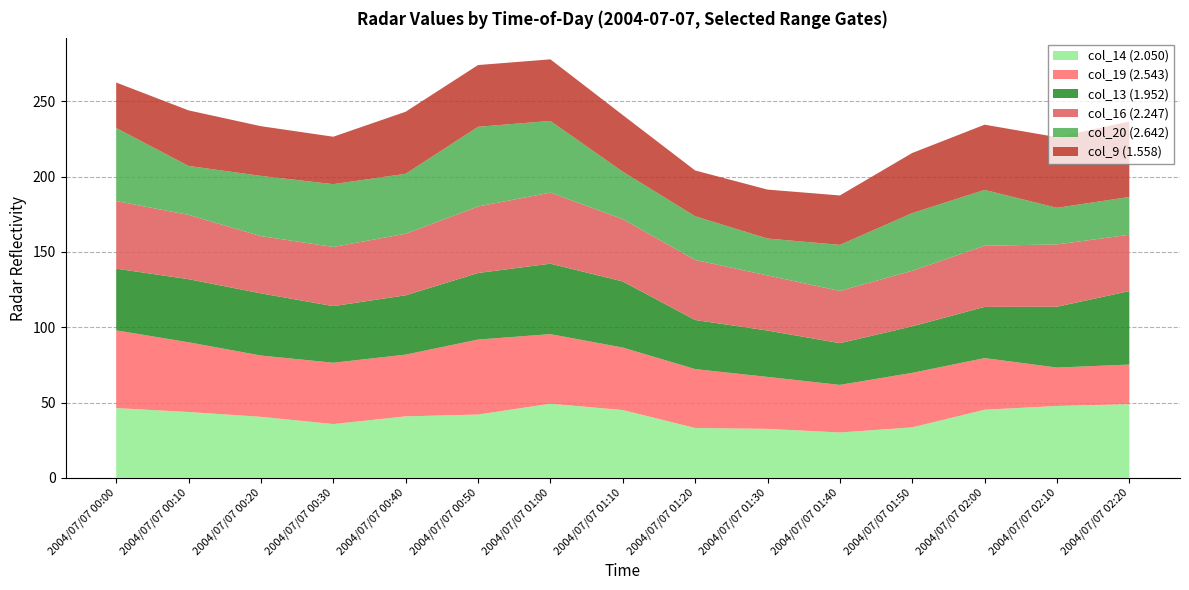

Reading left to right, list all the values displayed in this chart.

col_14 (2.050): 2004/07/07 00:00=46.3	2004/07/07 00:10=43.7	2004/07/07 00:20=40.5	2004/07/07 00:30=35.7	2004/07/07 00:40=40.8	2004/07/07 00:50=42.0	2004/07/07 01:00=49.2	2004/07/07 01:10=45.0	2004/07/07 01:20=33.1	2004/07/07 01:30=32.5	2004/07/07 01:40=30.1	2004/07/07 01:50=33.5	2004/07/07 02:00=45.2	2004/07/07 02:10=47.7	2004/07/07 02:20=48.9
col_19 (2.543): 2004/07/07 00:00=51.6	2004/07/07 00:10=46.3	2004/07/07 00:20=40.7	2004/07/07 00:30=40.7	2004/07/07 00:40=41.0	2004/07/07 00:50=49.8	2004/07/07 01:00=46.2	2004/07/07 01:10=41.5	2004/07/07 01:20=39.1	2004/07/07 01:30=34.5	2004/07/07 01:40=31.6	2004/07/07 01:50=36.2	2004/07/07 02:00=34.3	2004/07/07 02:10=25.5	2004/07/07 02:20=26.3
col_13 (1.952): 2004/07/07 00:00=41.0	2004/07/07 00:10=41.9	2004/07/07 00:20=41.3	2004/07/07 00:30=37.6	2004/07/07 00:40=39.4	2004/07/07 00:50=44.2	2004/07/07 01:00=46.8	2004/07/07 01:10=43.9	2004/07/07 01:20=32.6	2004/07/07 01:30=30.8	2004/07/07 01:40=27.7	2004/07/07 01:50=30.9	2004/07/07 02:00=34.0	2004/07/07 02:10=40.4	2004/07/07 02:20=48.8
col_16 (2.247): 2004/07/07 00:00=44.9	2004/07/07 00:10=42.7	2004/07/07 00:20=38.0	2004/07/07 00:30=39.3	2004/07/07 00:40=40.9	2004/07/07 00:50=44.2	2004/07/07 01:00=47.2	2004/07/07 01:10=41.4	2004/07/07 01:20=39.9	2004/07/07 01:30=36.6	2004/07/07 01:40=34.7	2004/07/07 01:50=36.9	2004/07/07 02:00=40.6	2004/07/07 02:10=41.4	2004/07/07 02:20=37.4
col_20 (2.642): 2004/07/07 00:00=48.5	2004/07/07 00:10=32.5	2004/07/07 00:20=40.0	2004/07/07 00:30=41.7	2004/07/07 00:40=39.8	2004/07/07 00:50=52.9	2004/07/07 01:00=47.6	2004/07/07 01:10=31.5	2004/07/07 01:20=29.0	2004/07/07 01:30=24.5	2004/07/07 01:40=30.6	2004/07/07 01:50=38.3	2004/07/07 02:00=37.1	2004/07/07 02:10=24.3	2004/07/07 02:20=25.1
col_9 (1.558): 2004/07/07 00:00=30.2	2004/07/07 00:10=36.9	2004/07/07 00:20=33.0	2004/07/07 00:30=31.5	2004/07/07 00:40=41.2	2004/07/07 00:50=41.0	2004/07/07 01:00=40.9	2004/07/07 01:10=37.6	2004/07/07 01:20=30.4	2004/07/07 01:30=32.5	2004/07/07 01:40=32.8	2004/07/07 01:50=39.9	2004/07/07 02:00=43.3	2004/07/07 02:10=46.9	2004/07/07 02:20=50.1